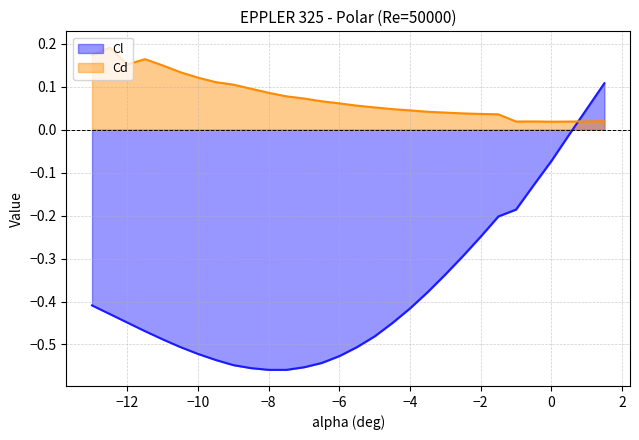

Is it true that Cd equals 0.2 at -12?

True